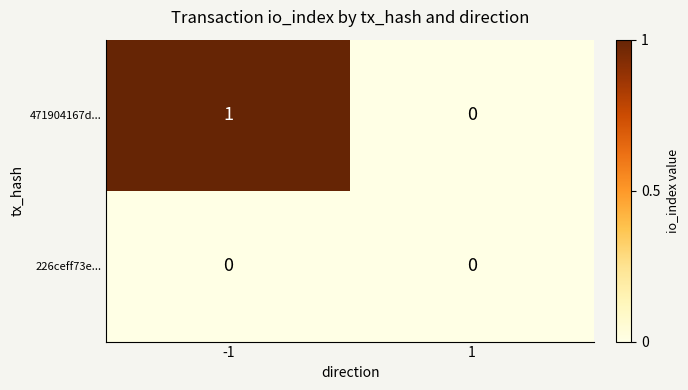

Which series changed the most between -1 and 1?

471904167d...